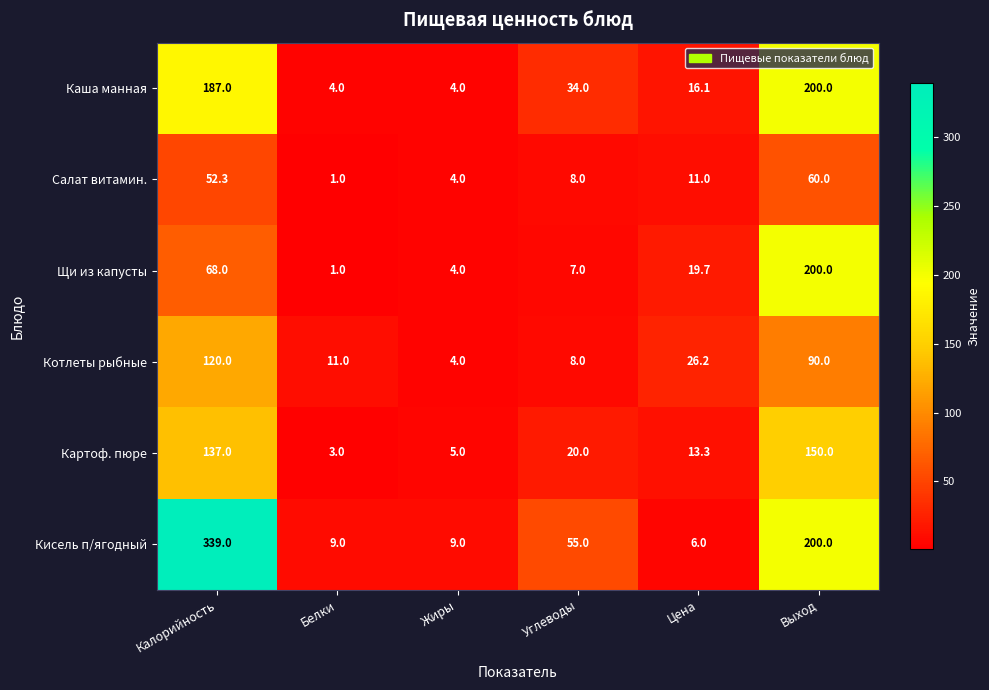

What is the smallest value displayed?

1.0